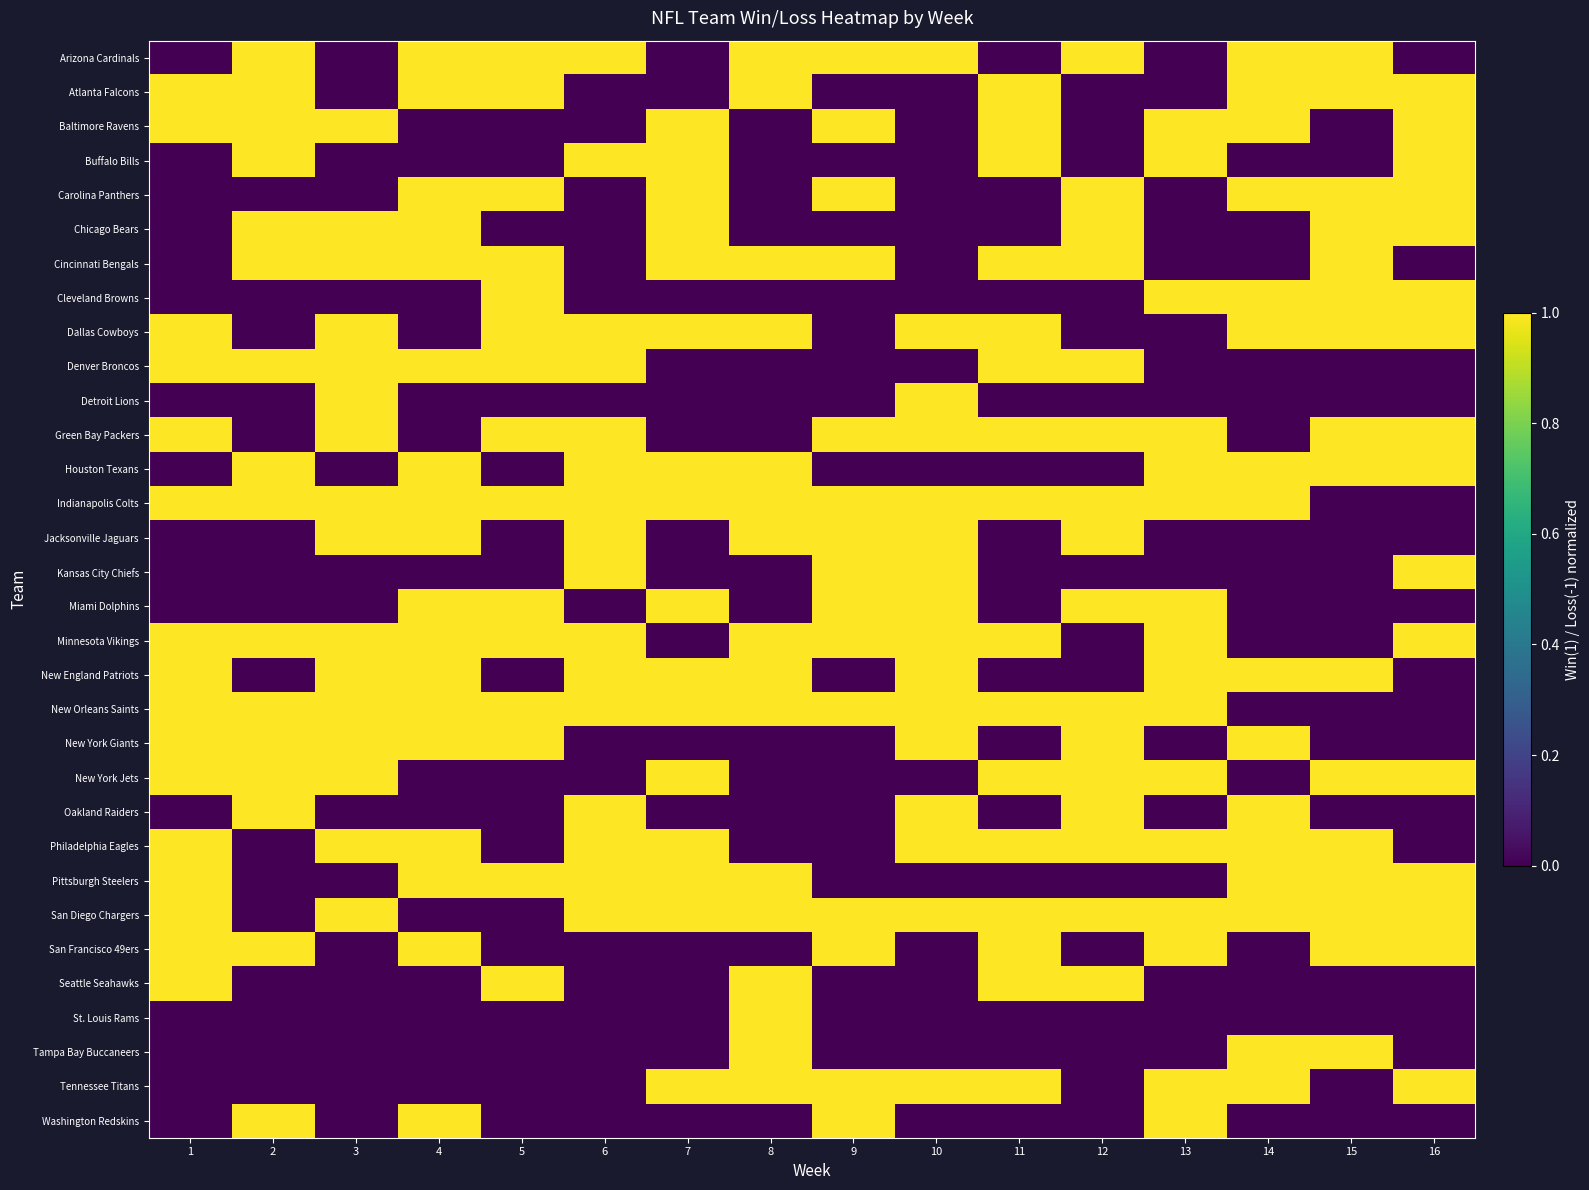

List the series in order of their peak value, lowest first.

Arizona Cardinals, Atlanta Falcons, Baltimore Ravens, Buffalo Bills, Carolina Panthers, Chicago Bears, Cincinnati Bengals, Cleveland Browns, Dallas Cowboys, Denver Broncos, Detroit Lions, Green Bay Packers, Houston Texans, Indianapolis Colts, Jacksonville Jaguars, Kansas City Chiefs, Miami Dolphins, Minnesota Vikings, New England Patriots, New Orleans Saints, New York Giants, New York Jets, Oakland Raiders, Philadelphia Eagles, Pittsburgh Steelers, San Diego Chargers, San Francisco 49ers, Seattle Seahawks, St. Louis Rams, Tampa Bay Buccaneers, Tennessee Titans, Washington Redskins